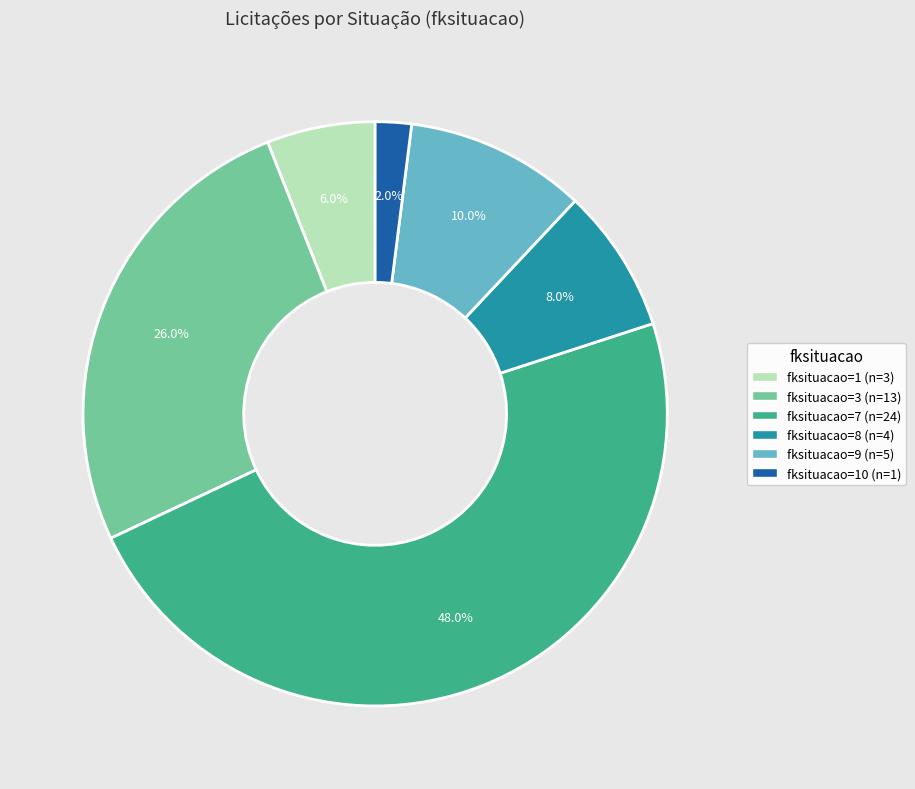

Is there any slice that represents more than half of the pie?

No